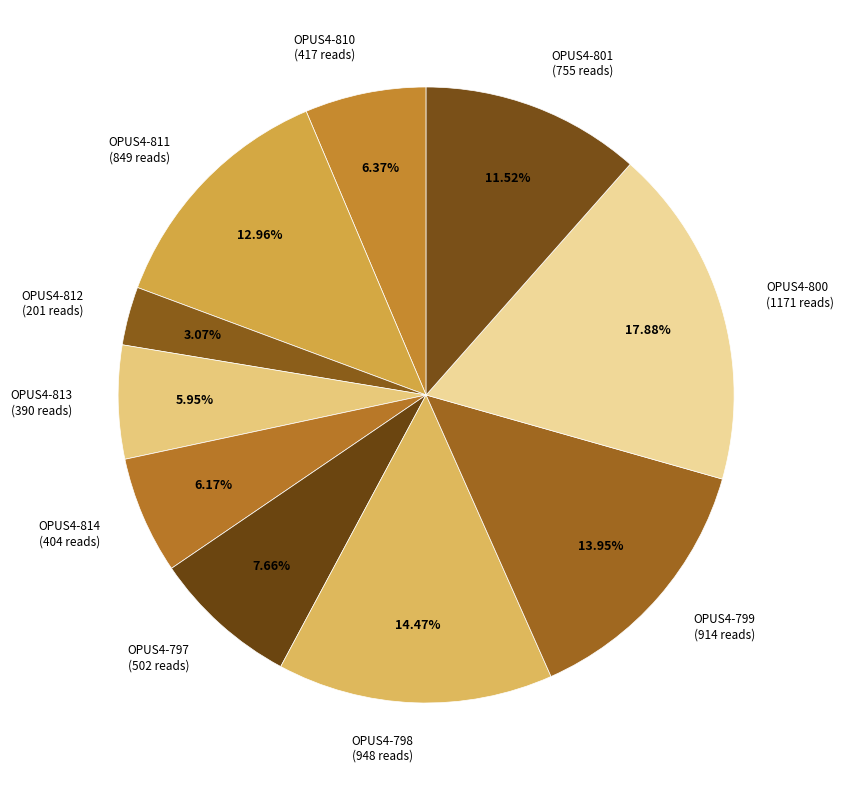

True or false: OPUS4-797 accounts for 8% of the total.

True